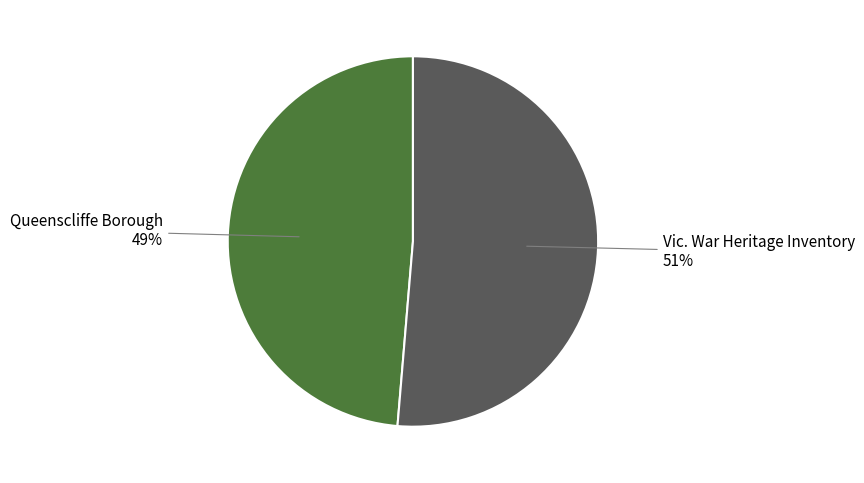

To the nearest percent, what is the average slice percentage?

50%